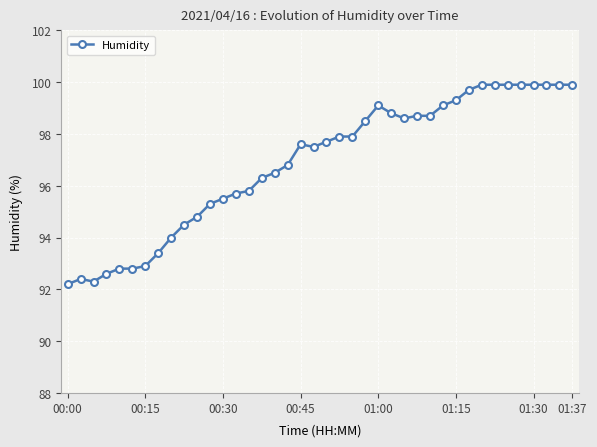

What is the difference between the maximum and second lowest values?

7.6